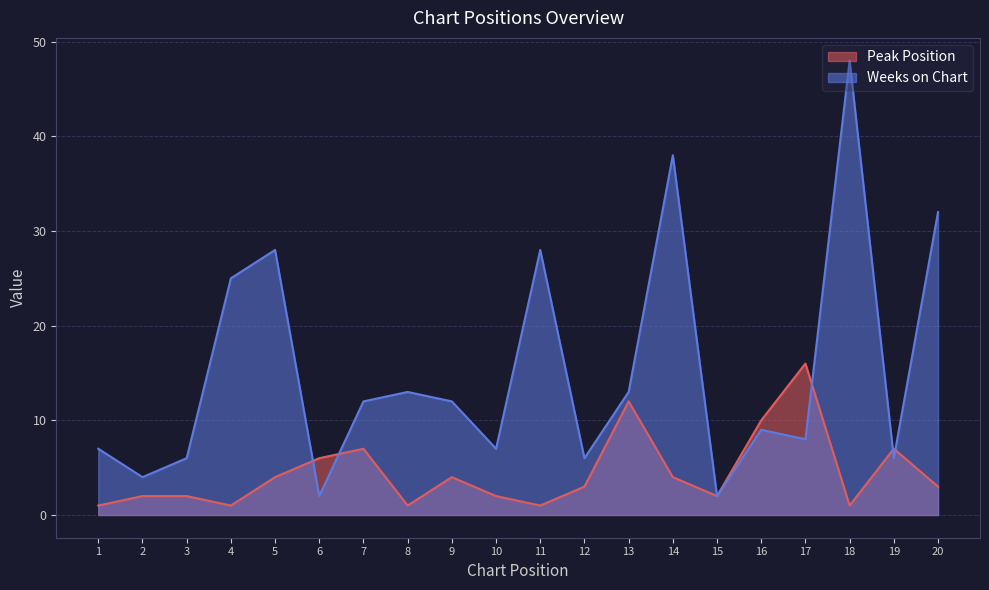

Which category has the highest value in the Peak Position series?

17